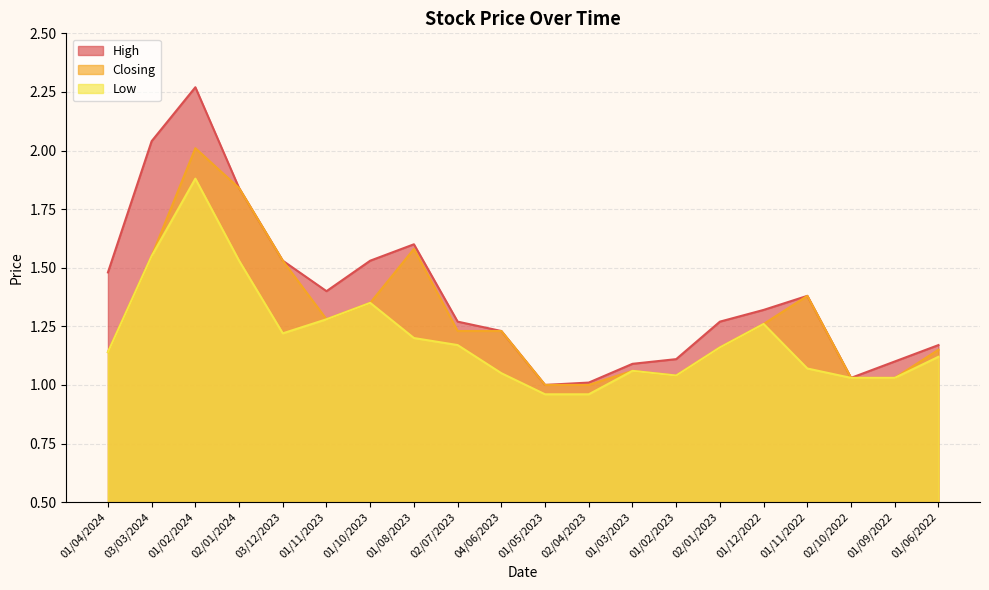

Rank the categories by Closing value from lowest to highest.

01/05/2023, 02/04/2023, 02/10/2022, 01/09/2022, 01/02/2023, 01/03/2023, 01/04/2024, 01/06/2022, 02/01/2023, 02/07/2023, 04/06/2023, 01/12/2022, 01/11/2023, 01/10/2023, 01/11/2022, 03/12/2023, 03/03/2024, 01/08/2023, 02/01/2024, 01/02/2024